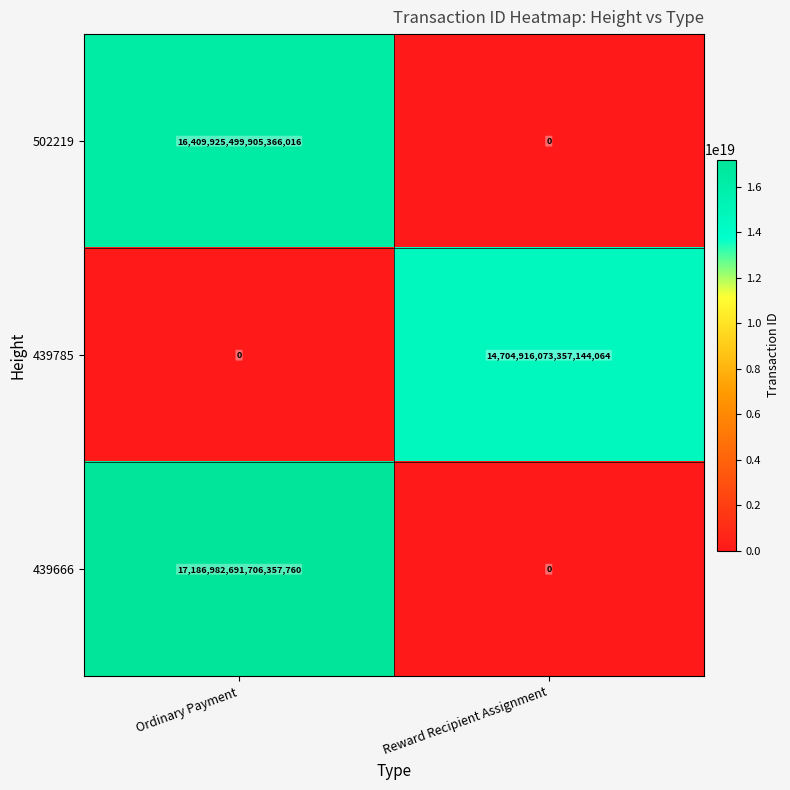

At which category is the sum across all series the highest?

Ordinary Payment